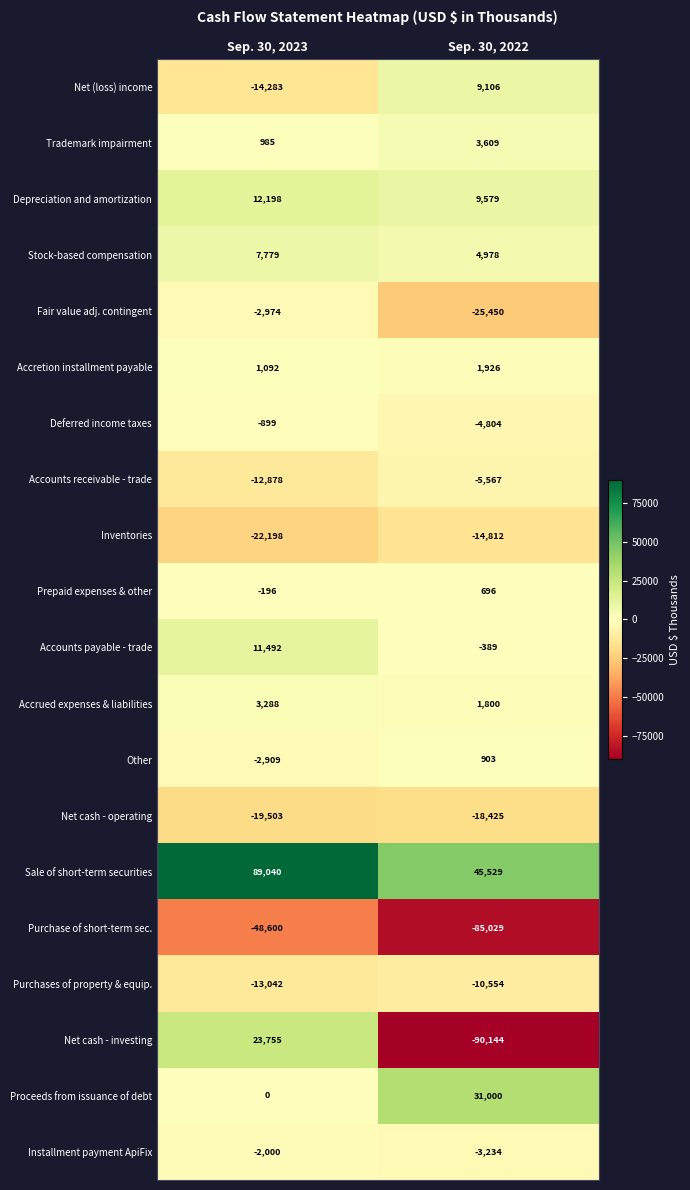

What is the spread (max minus min) of values at Sep. 30, 2023?

137640